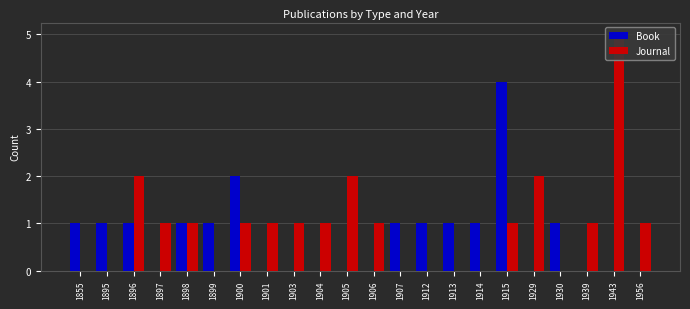

Reading right to left, list all the values displayed in this chart.

Book: 0	0	0	1	0	4	1	1	1	1	0	0	0	0	0	2	1	1	0	1	1	1
Journal: 1	5	1	0	2	1	0	0	0	0	1	2	1	1	1	1	0	1	1	2	0	0